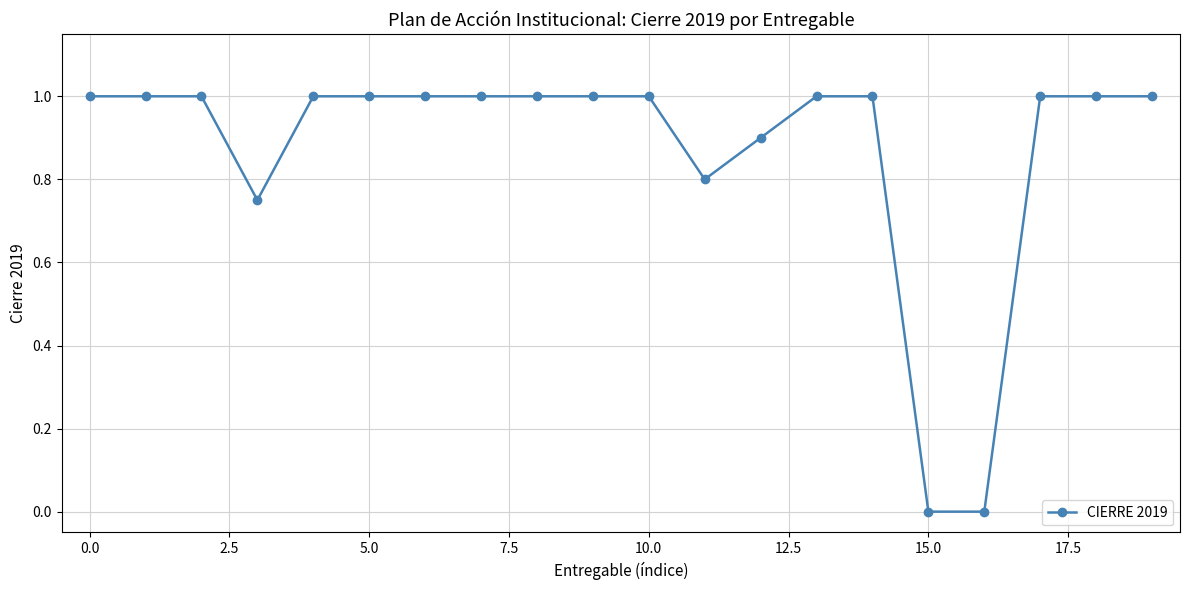

What is the difference between the second highest and second lowest values?

1.0